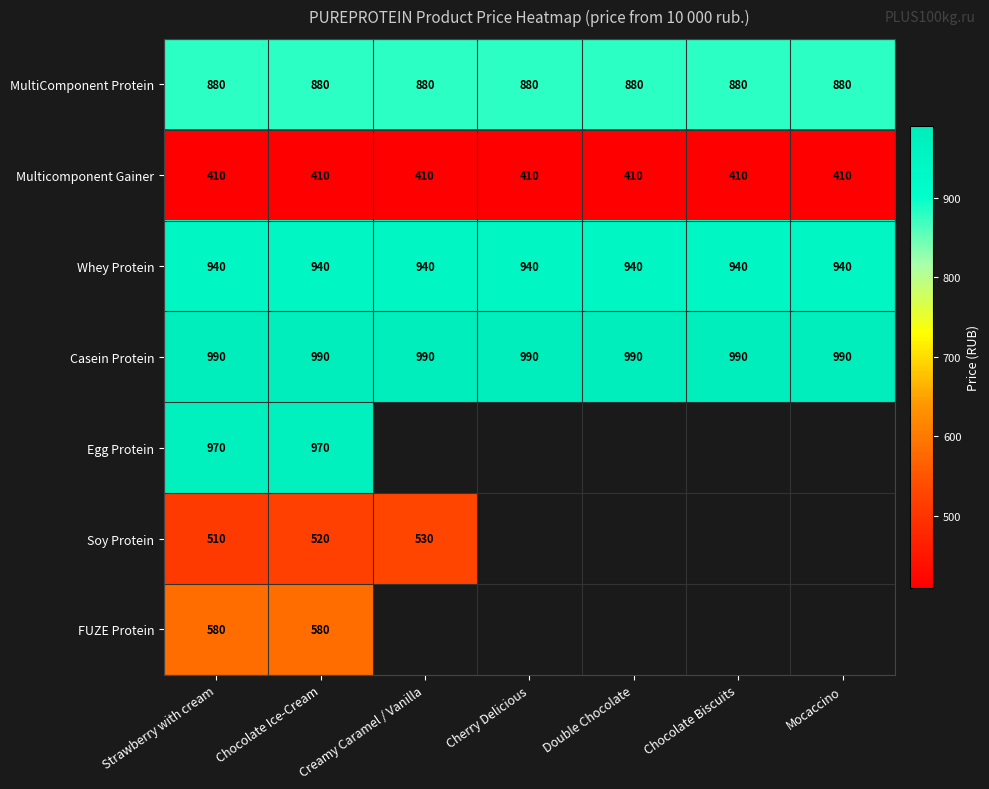

What is the lowest value of the Multicomponent Gainer series?

410